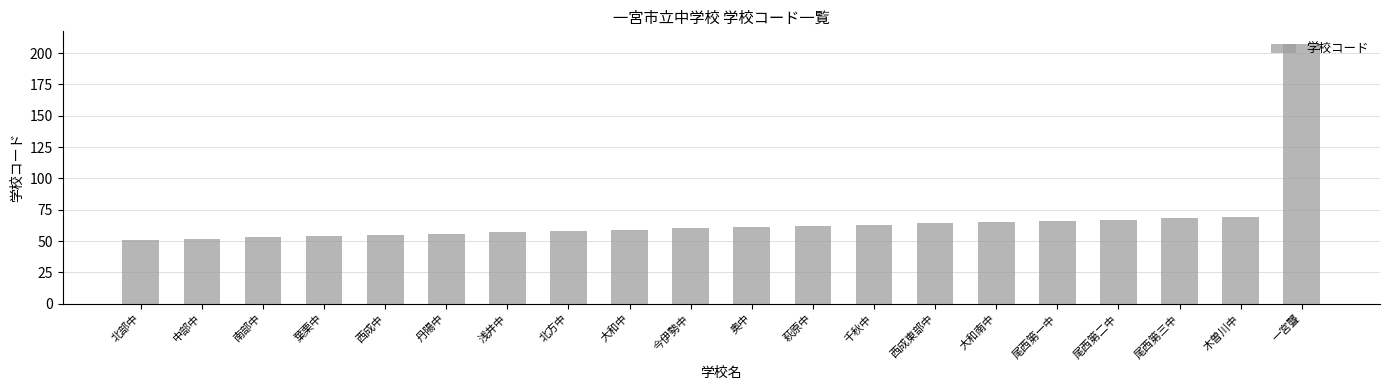

What is the sum of the values at 南部中 and 浅井中?

110